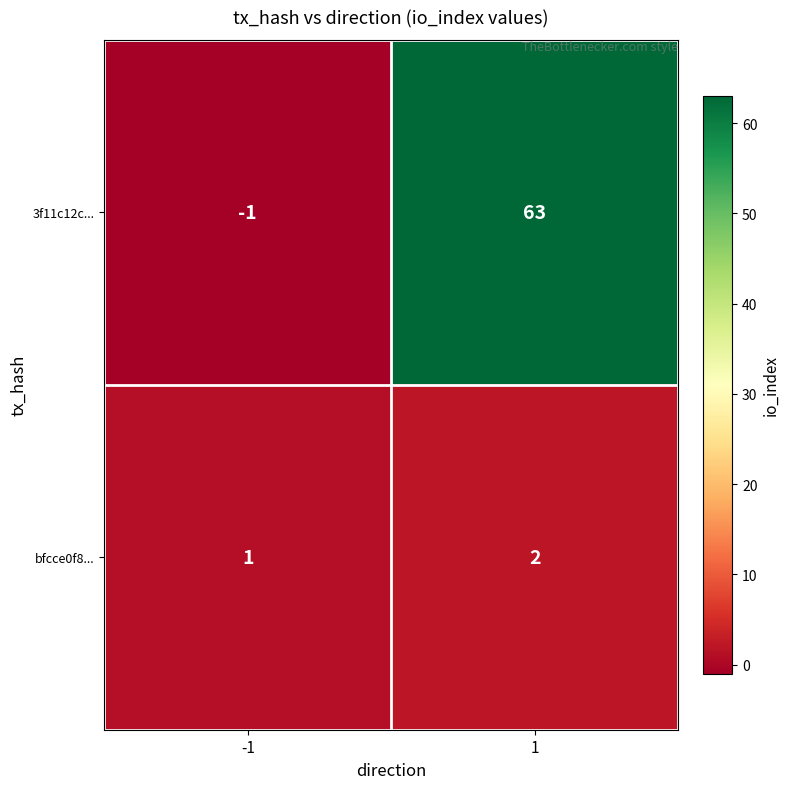

Which series has the largest total across all categories?

3f11c12c...